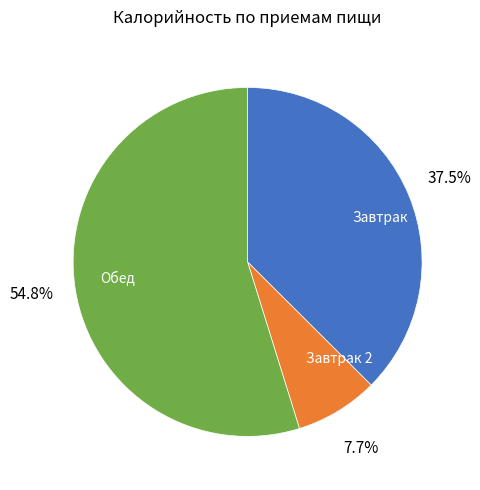

Rank the categories by value from highest to lowest.

Обед, Завтрак, Завтрак 2